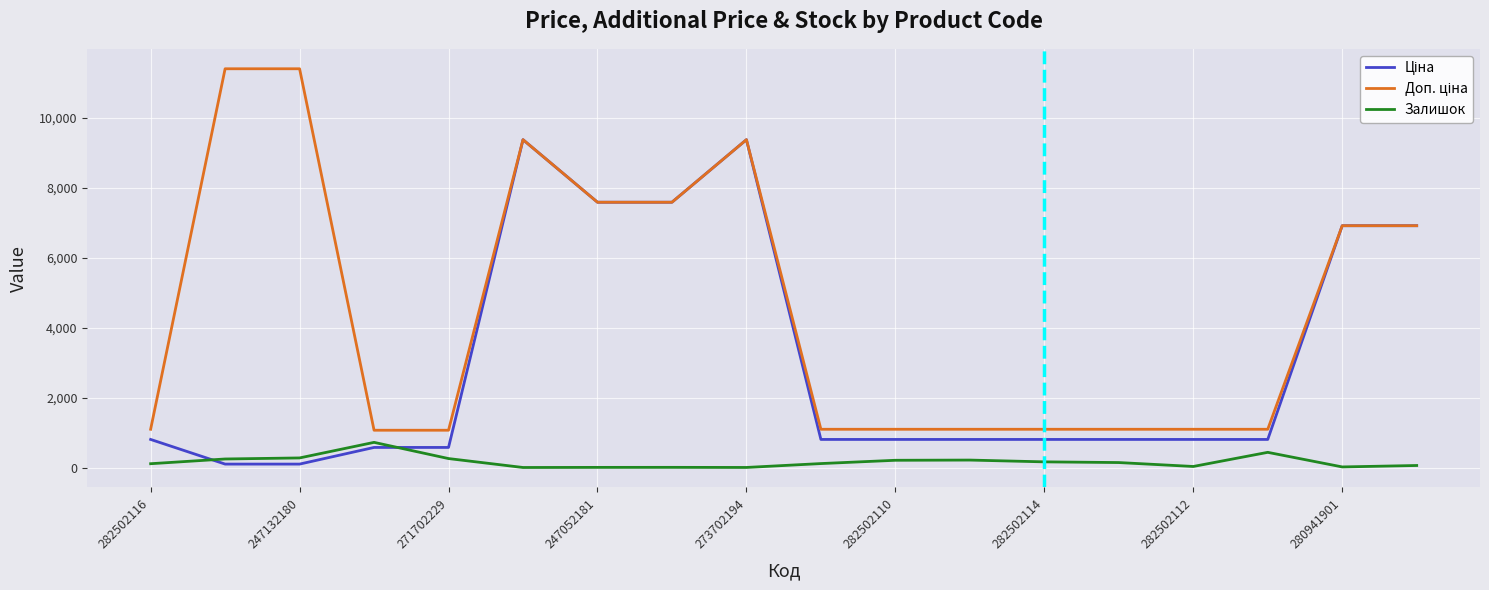

What is the maximum value shown in the chart?

11410.0